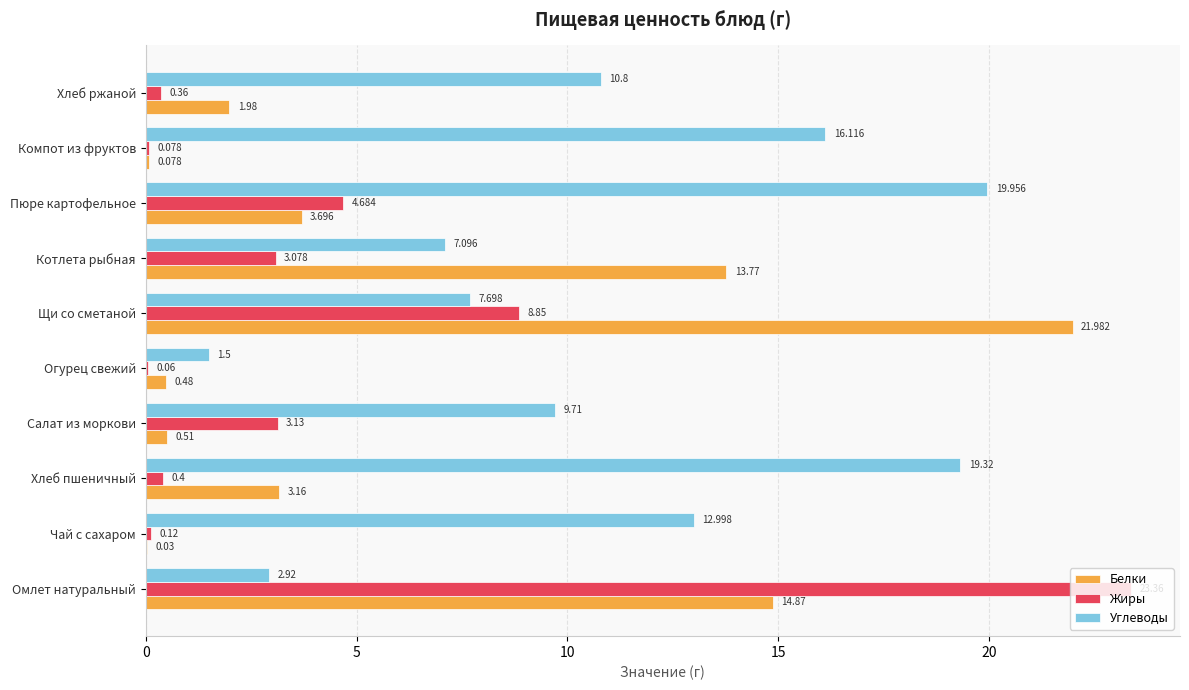

Which series changed the most between Чай с сахаром and Компот из фруктов?

Углеводы